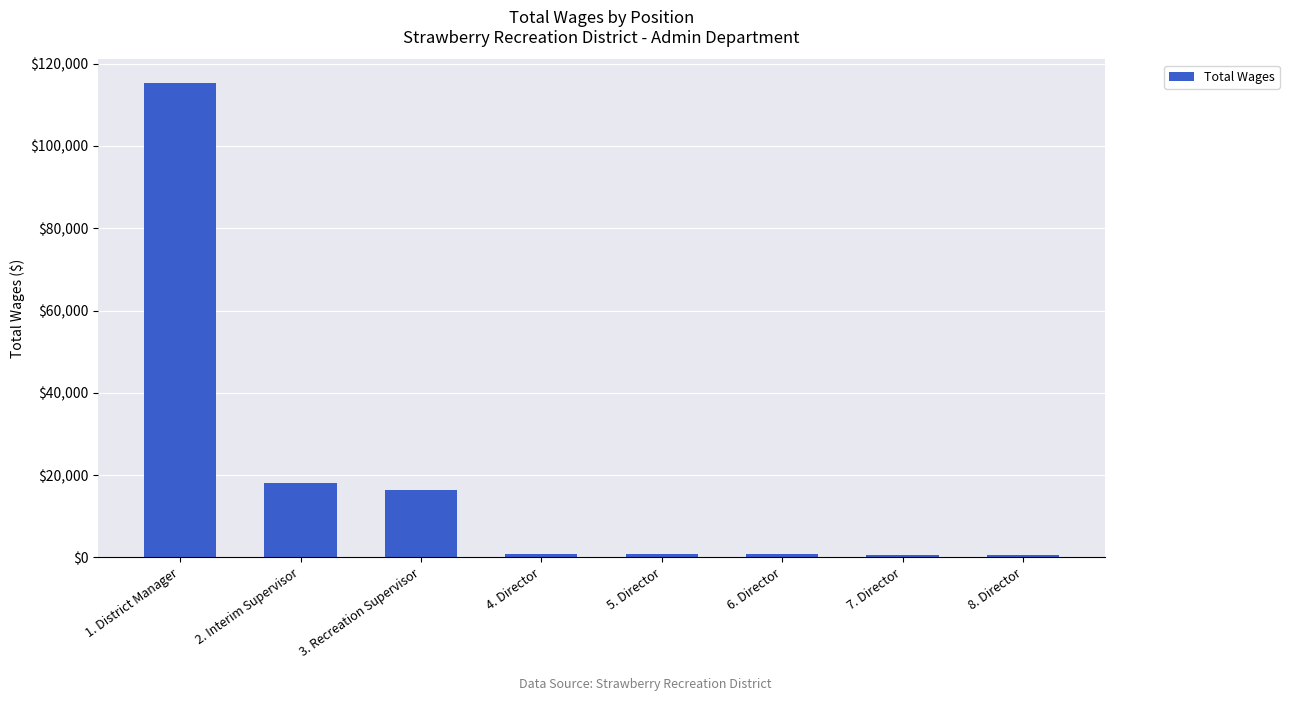

What is the difference between the maximum and minimum values?

114707